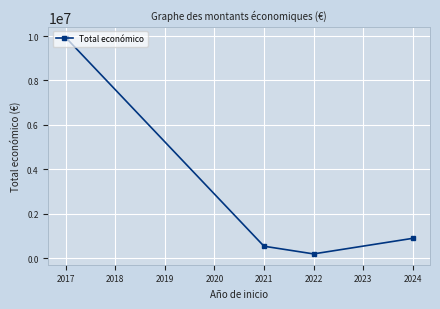

Which label corresponds to the smallest value in the chart?

2022